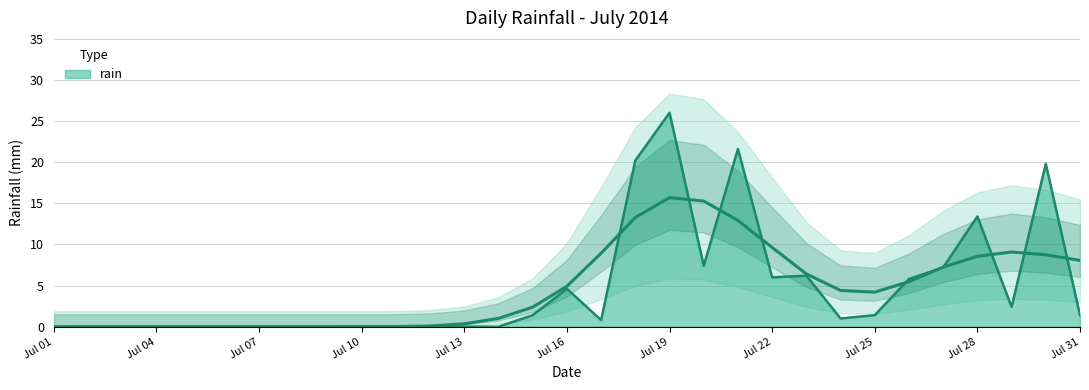

What is the sum of all values?

146.6